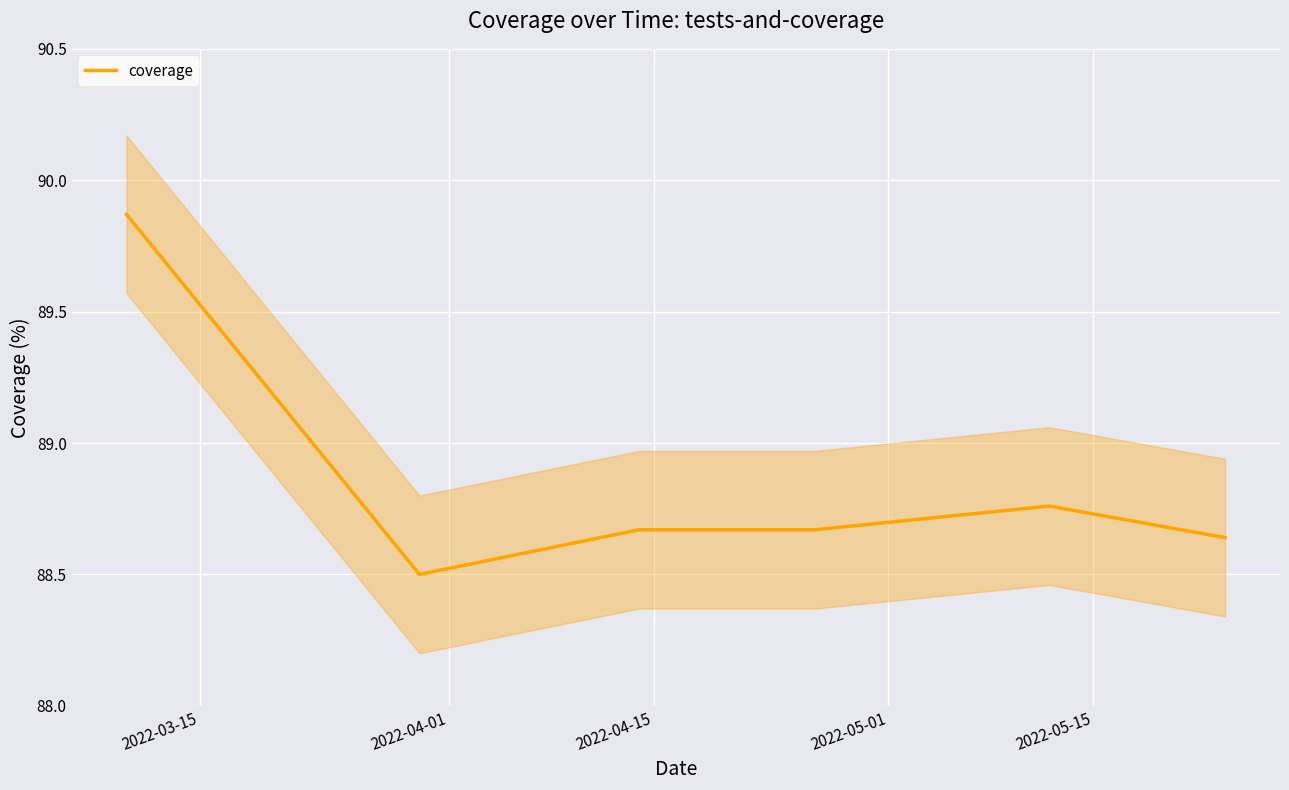

What is the value of the 4th point from the left?

88.7